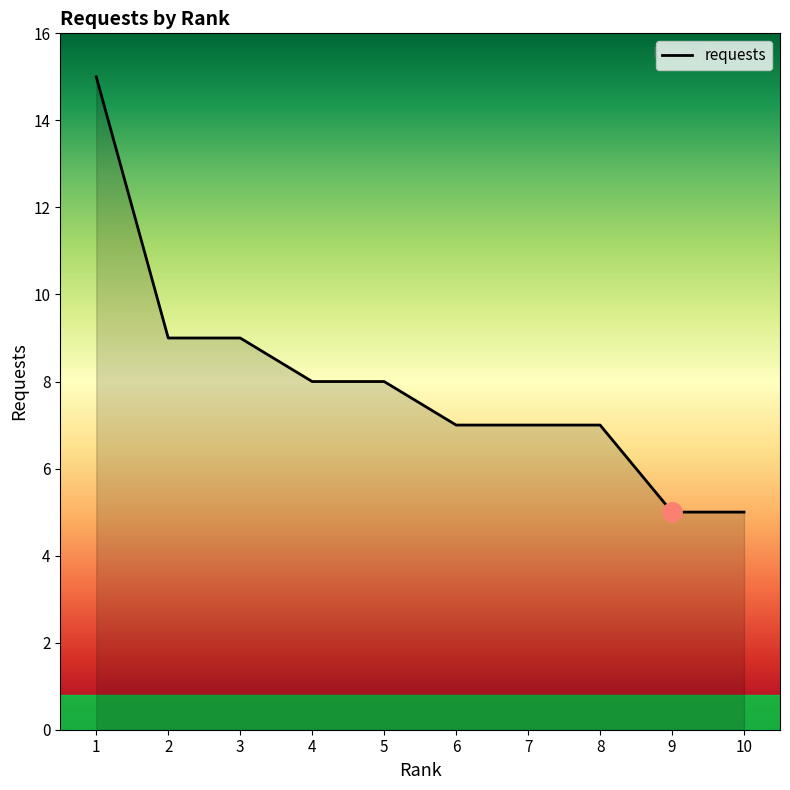

What is the change in value from 5 to 8?

-1